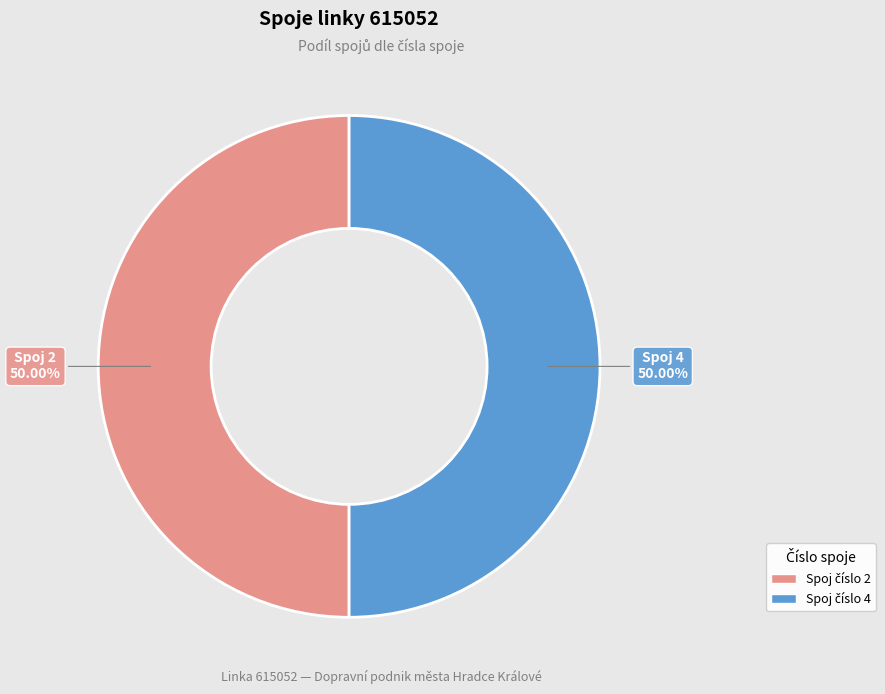

Approximately how many times larger is the value at Spoj 2 compared to Spoj 4?

1.0